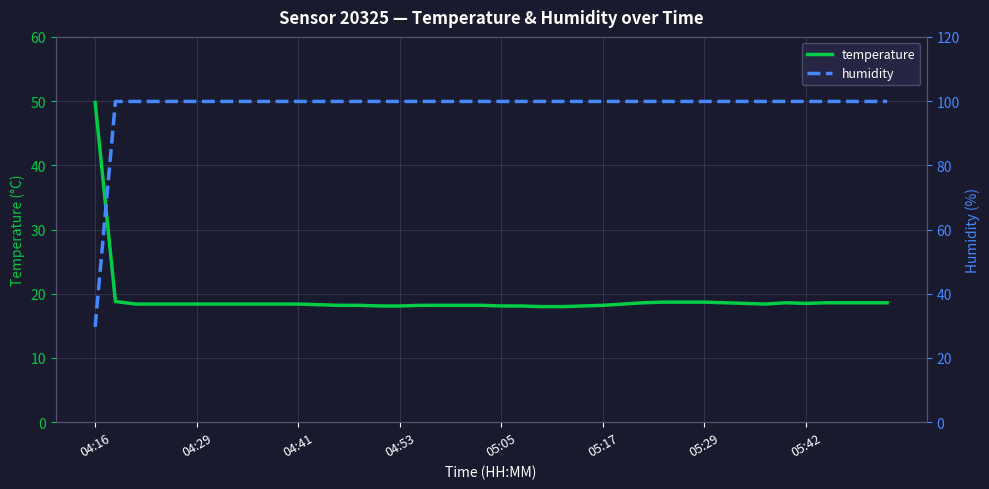

What is the lowest value of the temperature series?

18.0